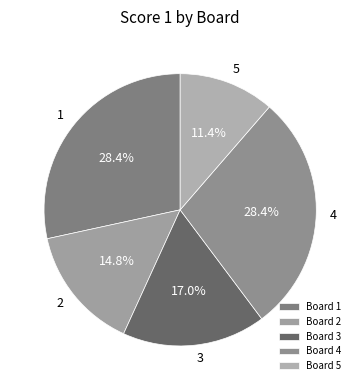

To the nearest percent, what is the difference between the largest and smallest slice percentages?

17%